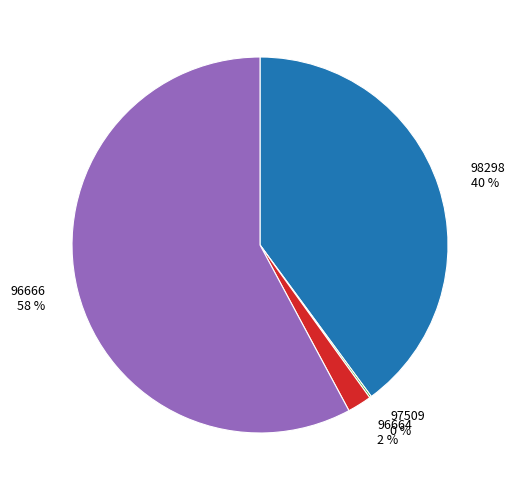

To the nearest percent, what is the average slice percentage?

25%